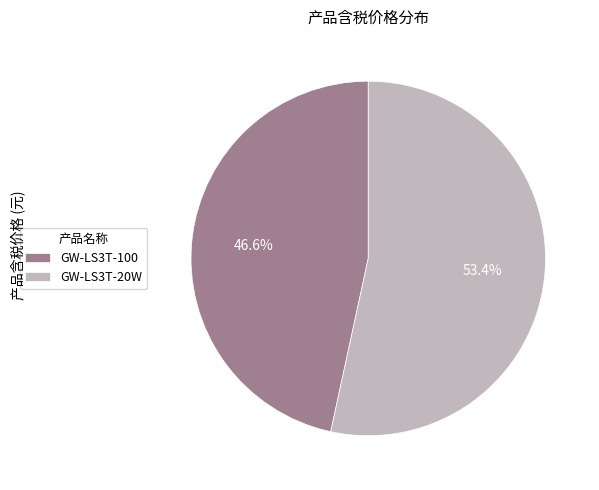

True or false: GW-LS3T-100 accounts for 47% of the total.

True